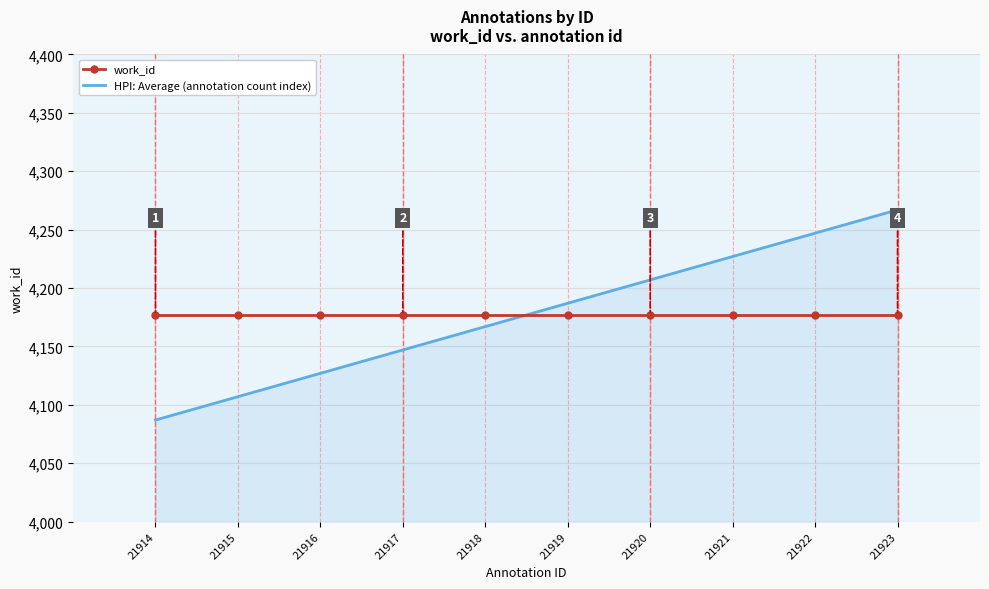

At 21914, list the series in order from largest to smallest.

work_id, HPI: Average (annotation count index)